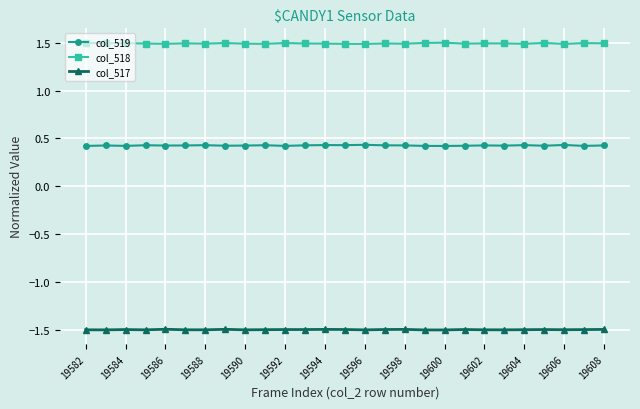

True or false: col_519 and col_518 cross at least once.

False